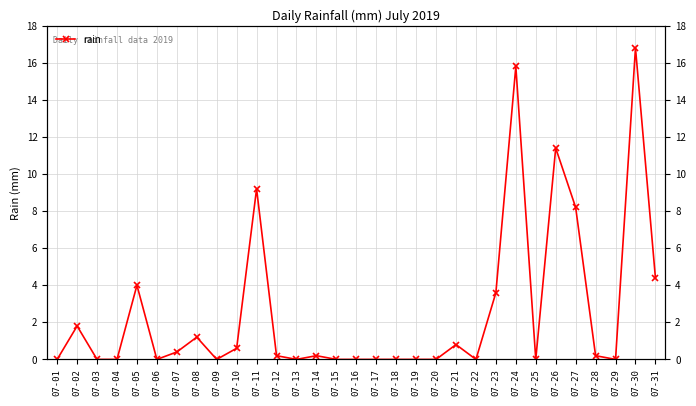

What is the difference between the maximum and minimum values?

16.8